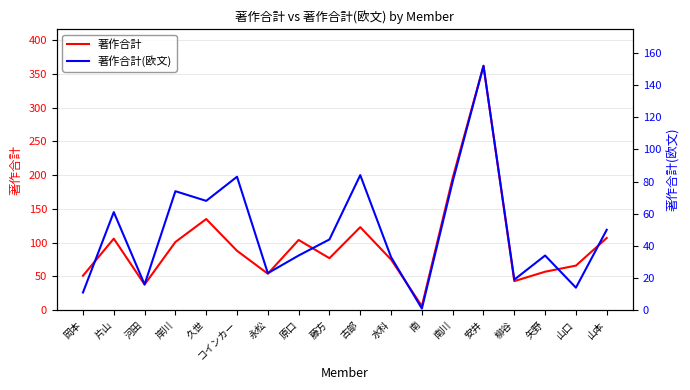

How many data points in 著作合計(欧文) are less than 44?

9